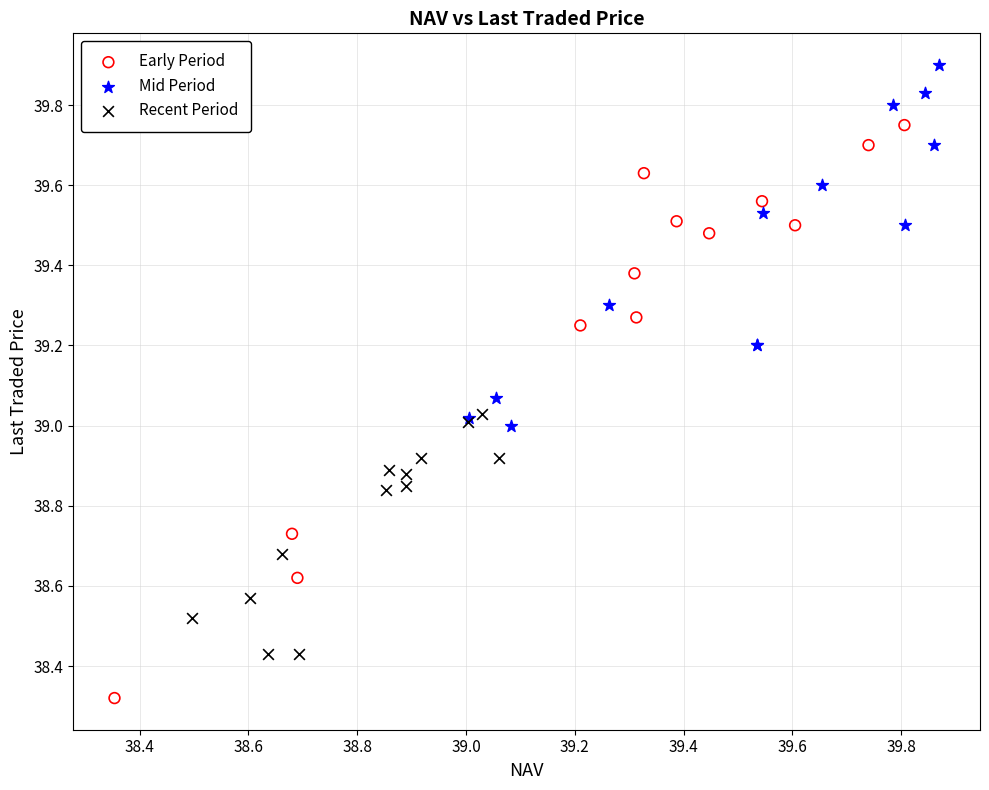

Which series contains the lowest Y value?

Early Period